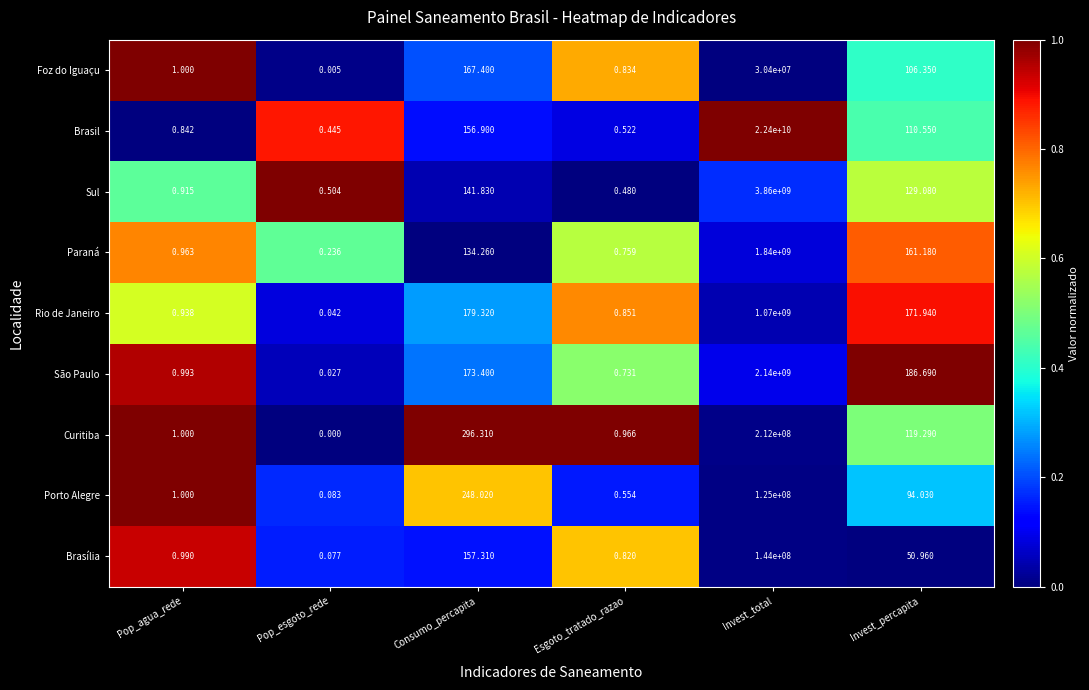

At which label does Paraná reach its peak?

Invest_total